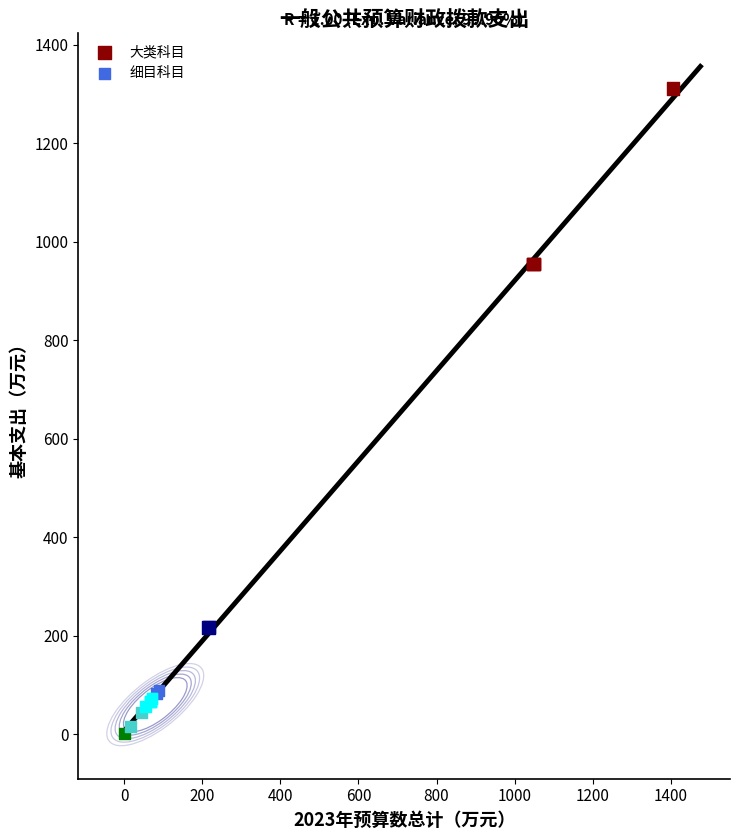

Which series contains the lowest Y value?

细目科目